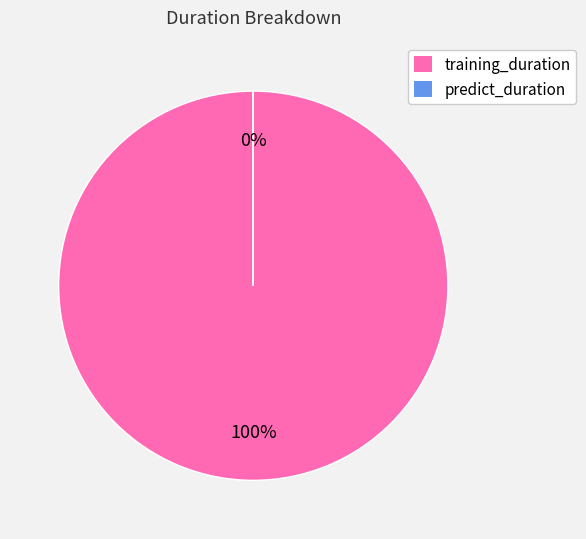

Between predict_duration and training_duration, which is larger?

training_duration